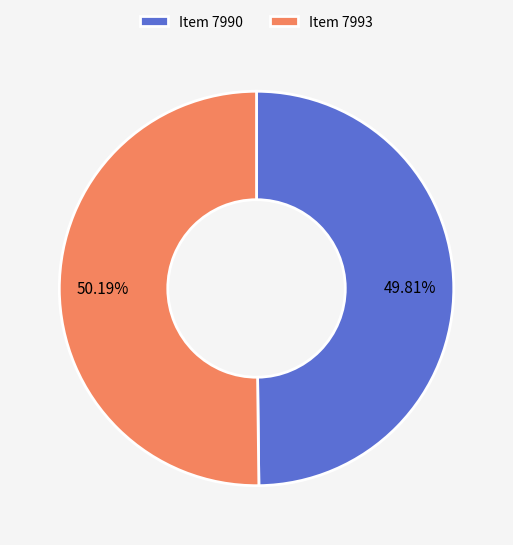

What is the ratio of the value at Item 7990 to the value at Item 7993?

1.0